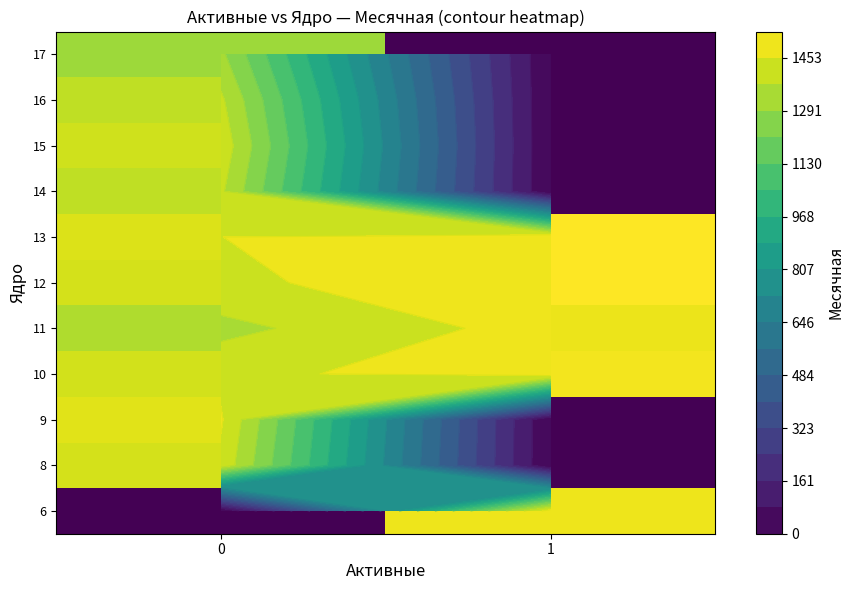

Is it true that 17 equals 0.0 at 1?

True